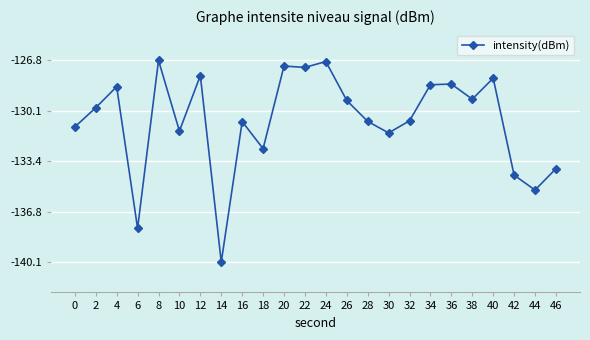

What is the change in value from 14 to 30?

+8.6